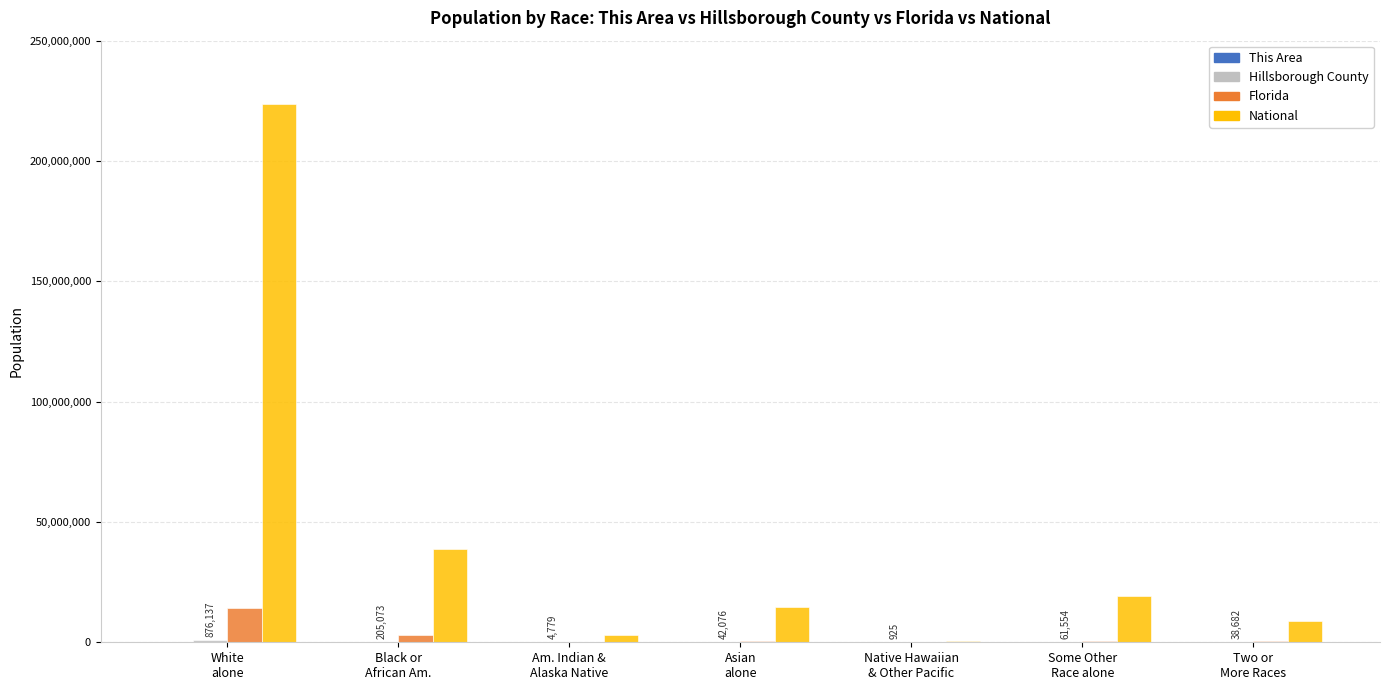

What is the sum of the Florida values at Some Other
Race alone and Am. Indian &
Alaska Native?

752602